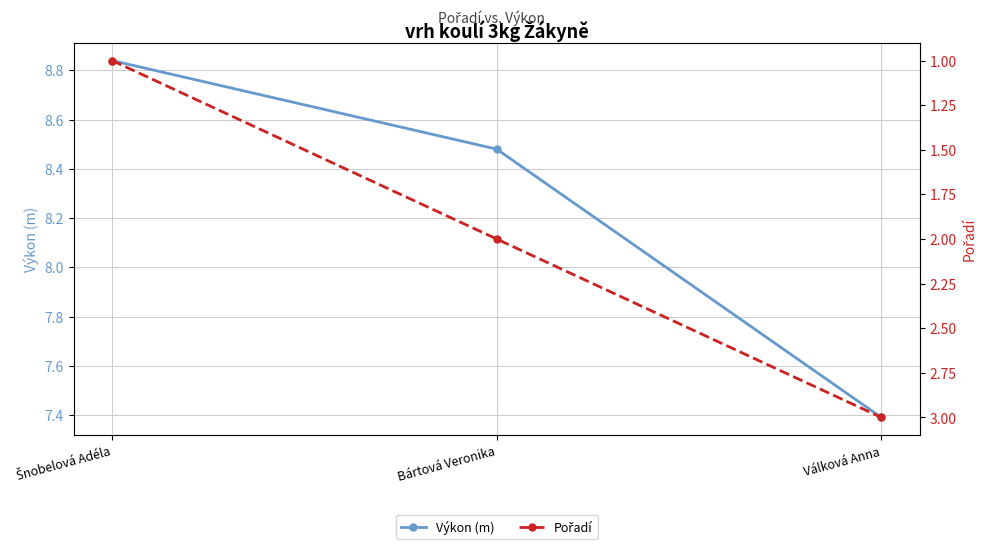

Reading left to right, extract all data points from this chart.

Výkon (m): Šnobelová Adéla=8.8	Bártová Veronika=8.5	Válková Anna=7.4
Pořadí: Šnobelová Adéla=1.0	Bártová Veronika=2.0	Válková Anna=3.0